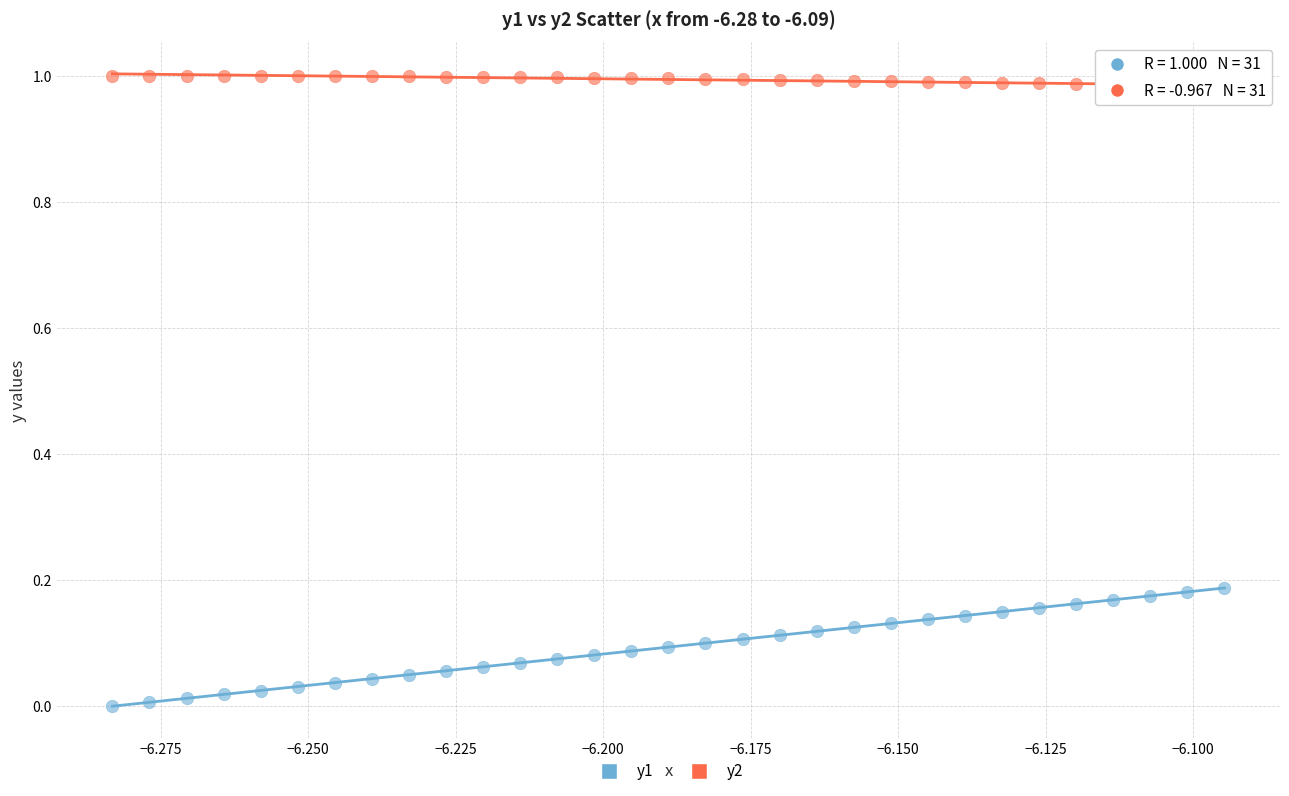

Which series reaches the maximum Y coordinate?

y2